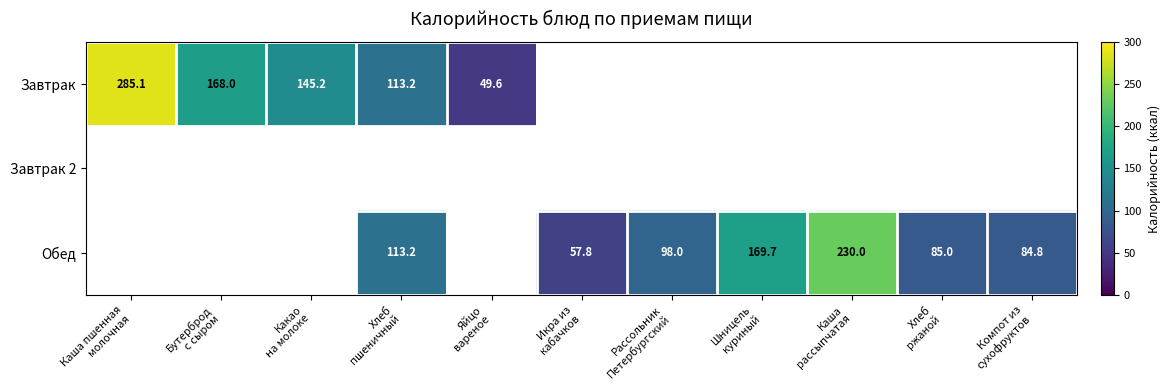

Read the Обед value at Каша рассыпчатая.

230.0